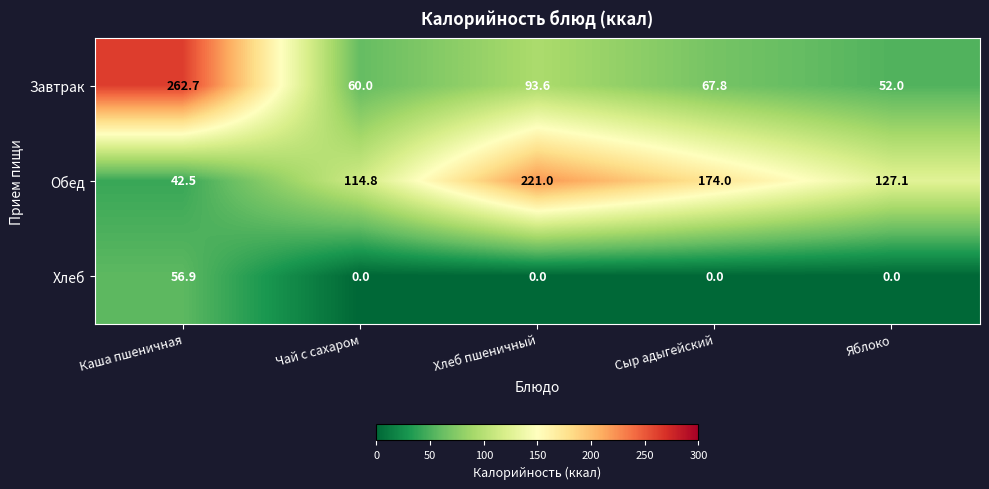

How many values in the Обед series exceed 127?

3